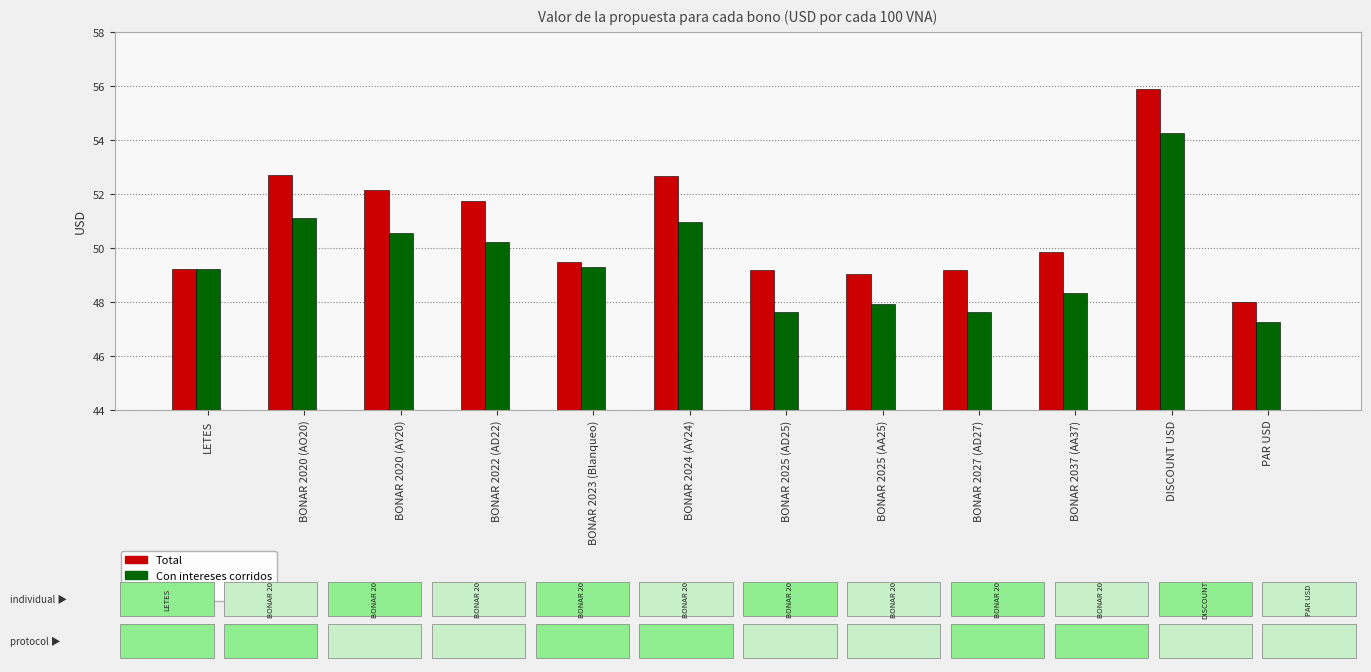

What is the difference between the maximum and minimum values in the Con intereses corridos series?

7.0